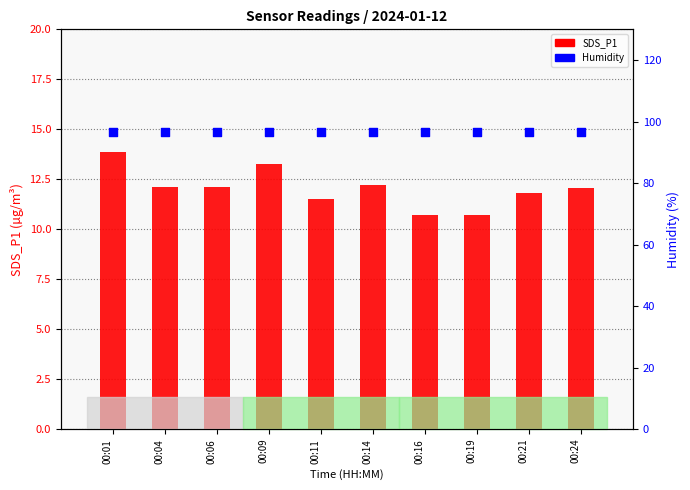

Which series reaches the maximum Y coordinate?

Humidity